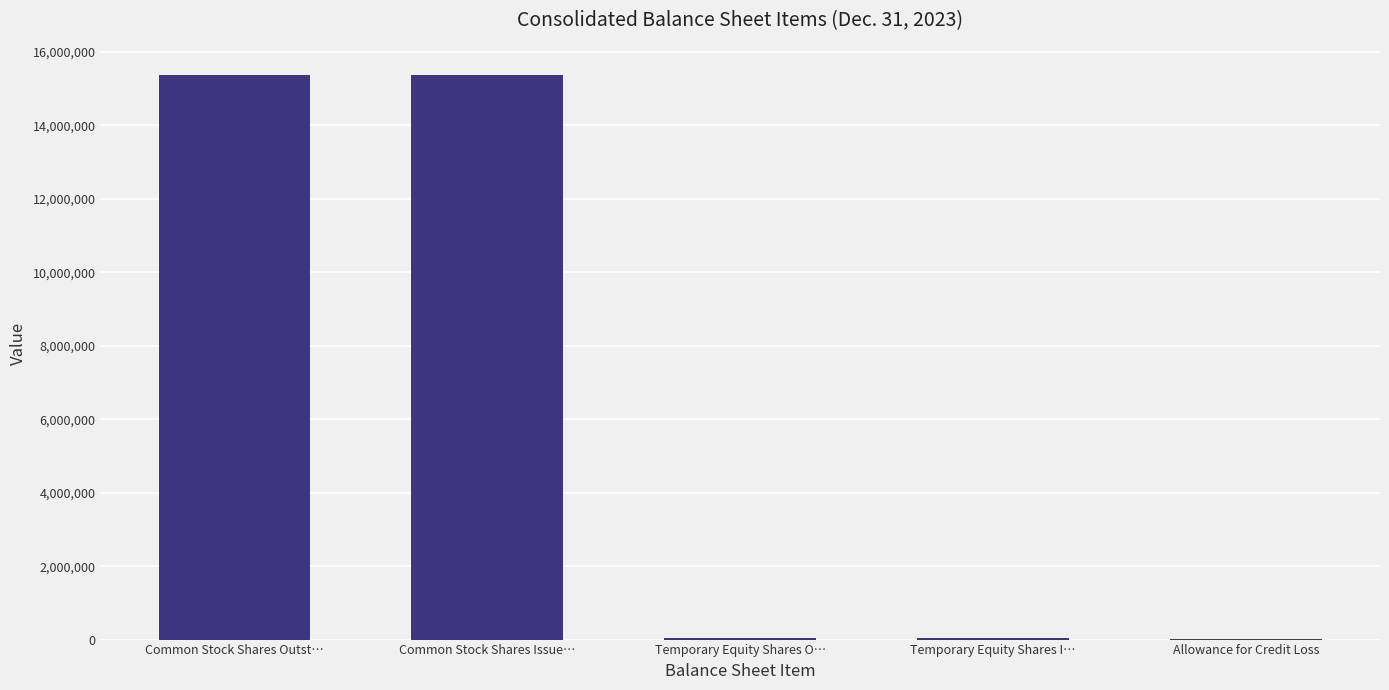

True or false: the data shows 43515 at Temporary Equity Shares O….

True